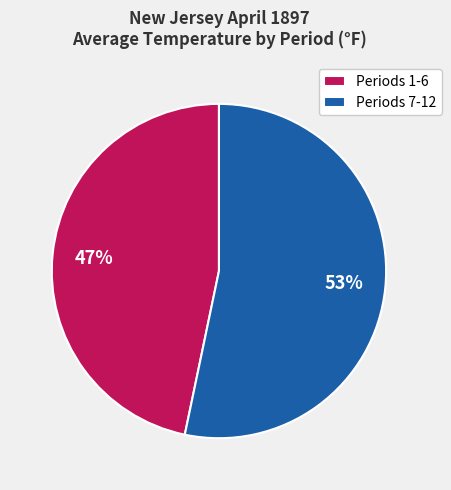

Is the sum of Periods 1-6 and Periods 7-12 greater than half?

Yes